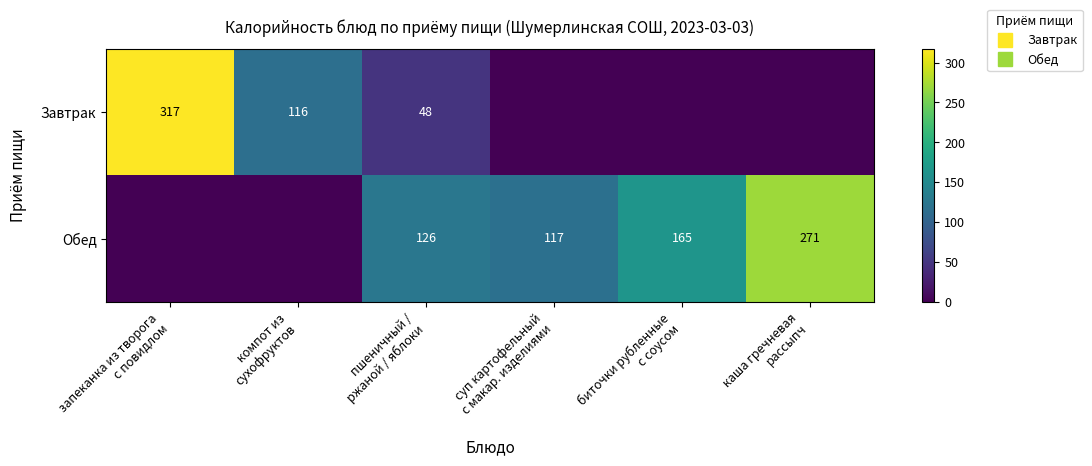

Count the Завтрак values in the range 0 to 116.

5